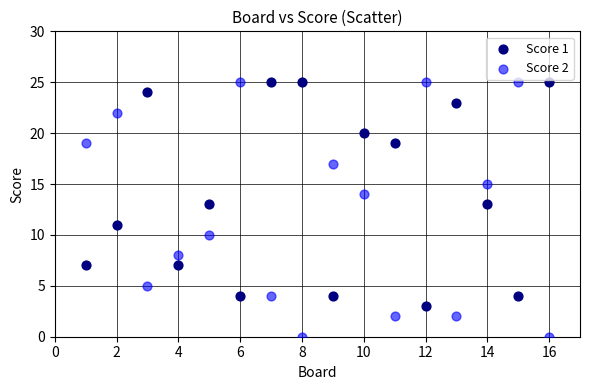

Which series has the largest Y range (max minus min)?

Score 2